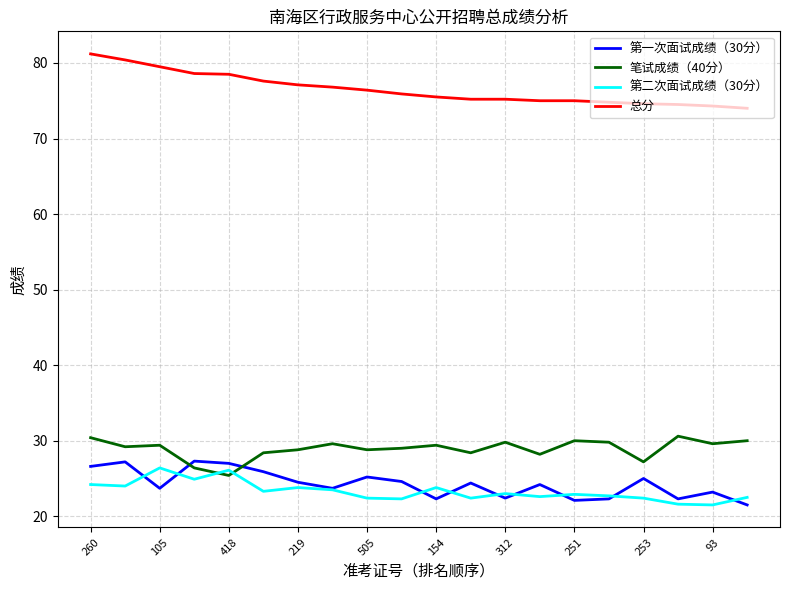

True or false: 总分 and 第一次面试成绩（30分） cross at least once.

False